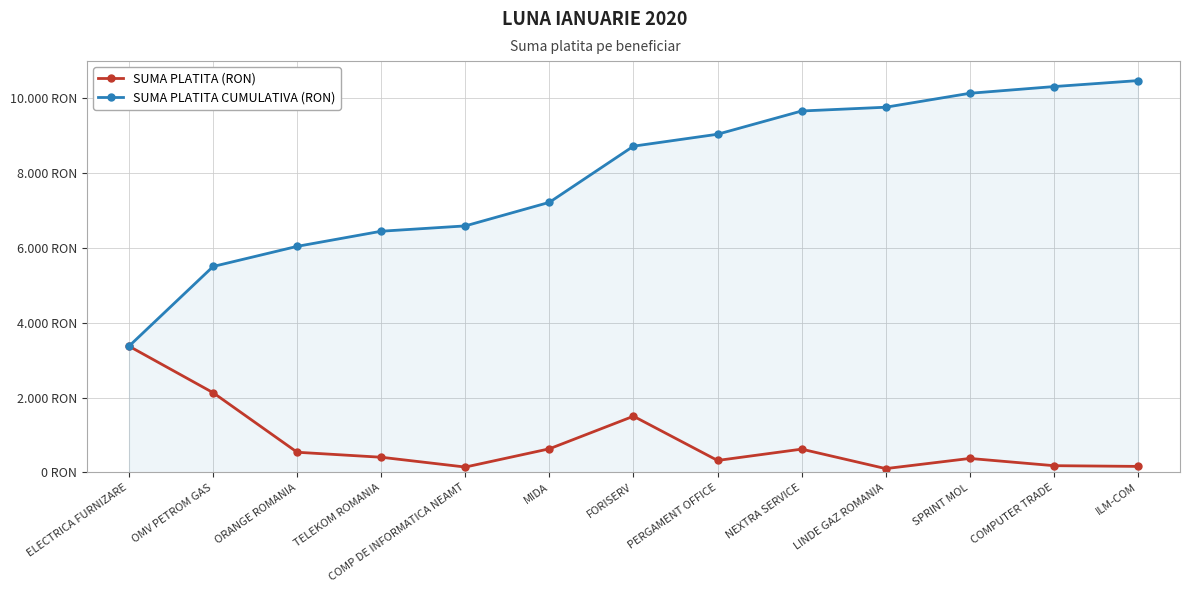

What is the label of the 4th point from the left?

TELEKOM ROMANIA